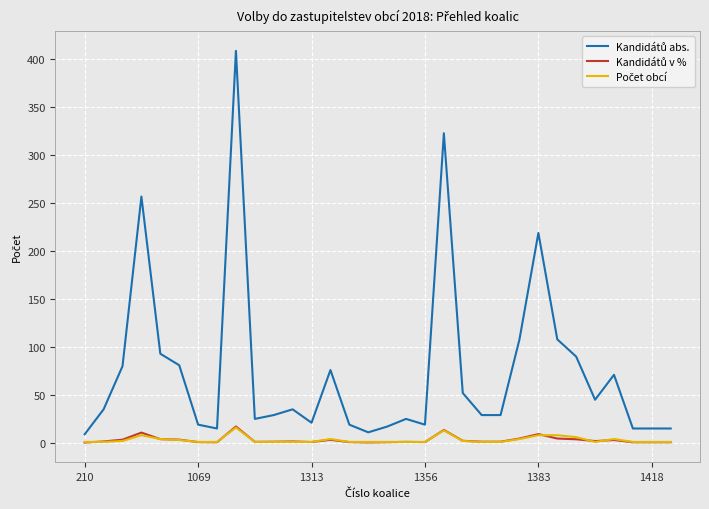

What is the maximum value shown in the chart?

409.0